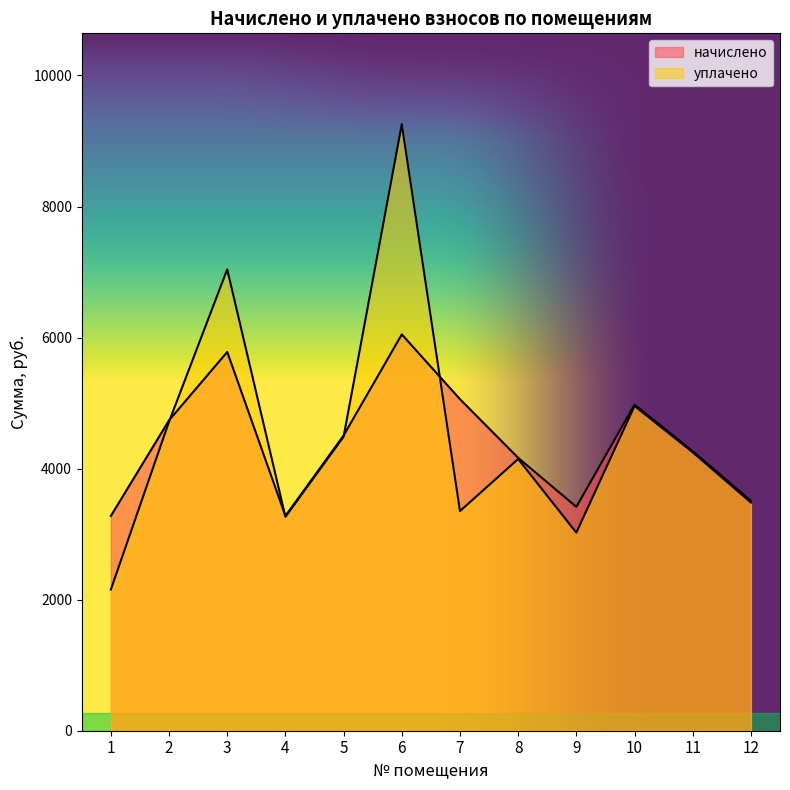

Rank the categories by начислено value from lowest to highest.

1, 4, 9, 12, 8, 11, 5, 2, 10, 7, 3, 6